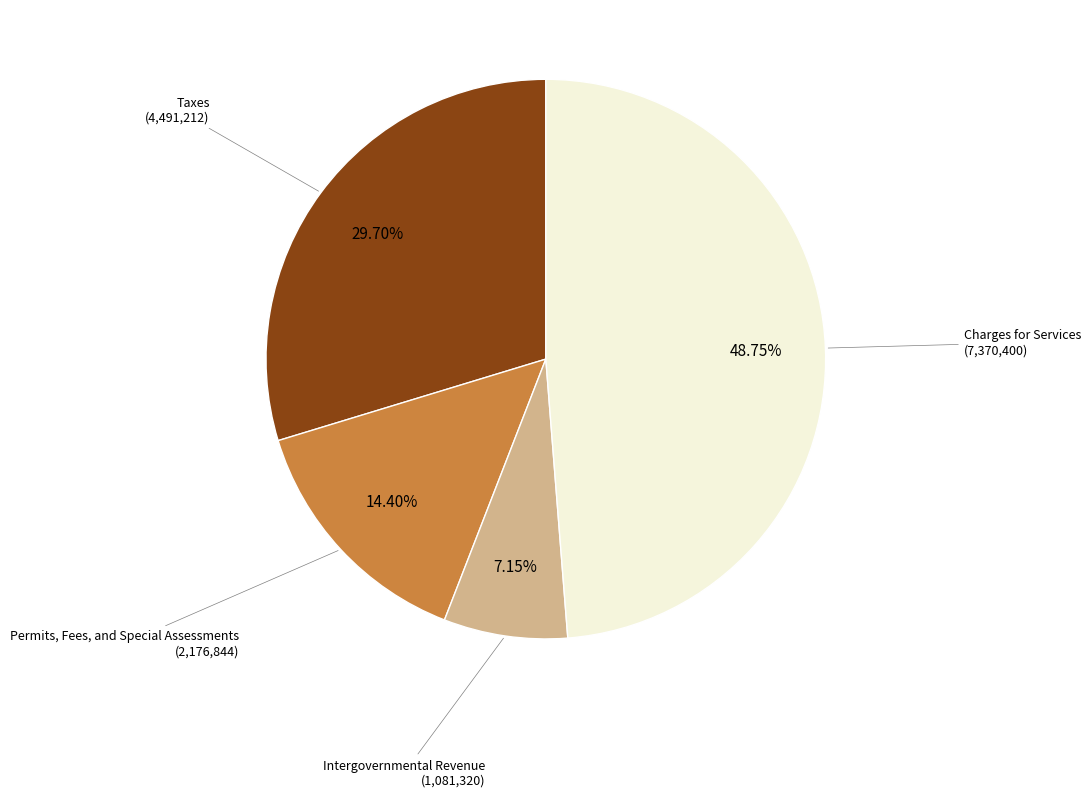

Is it true that Intergovernmental Revenue is 20% of the pie?

False